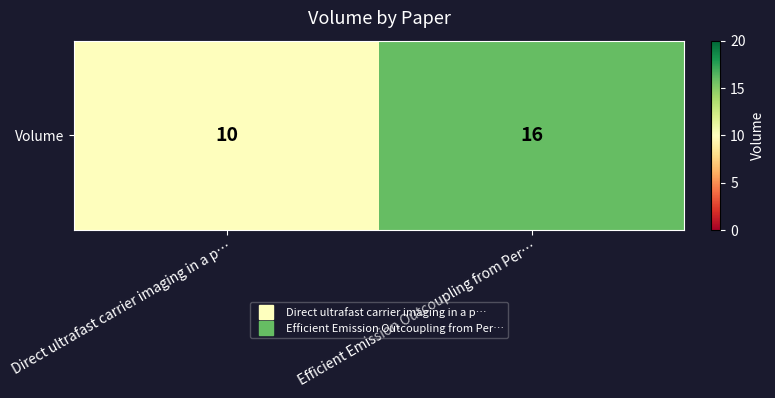

What is the minimum value shown in the chart?

10